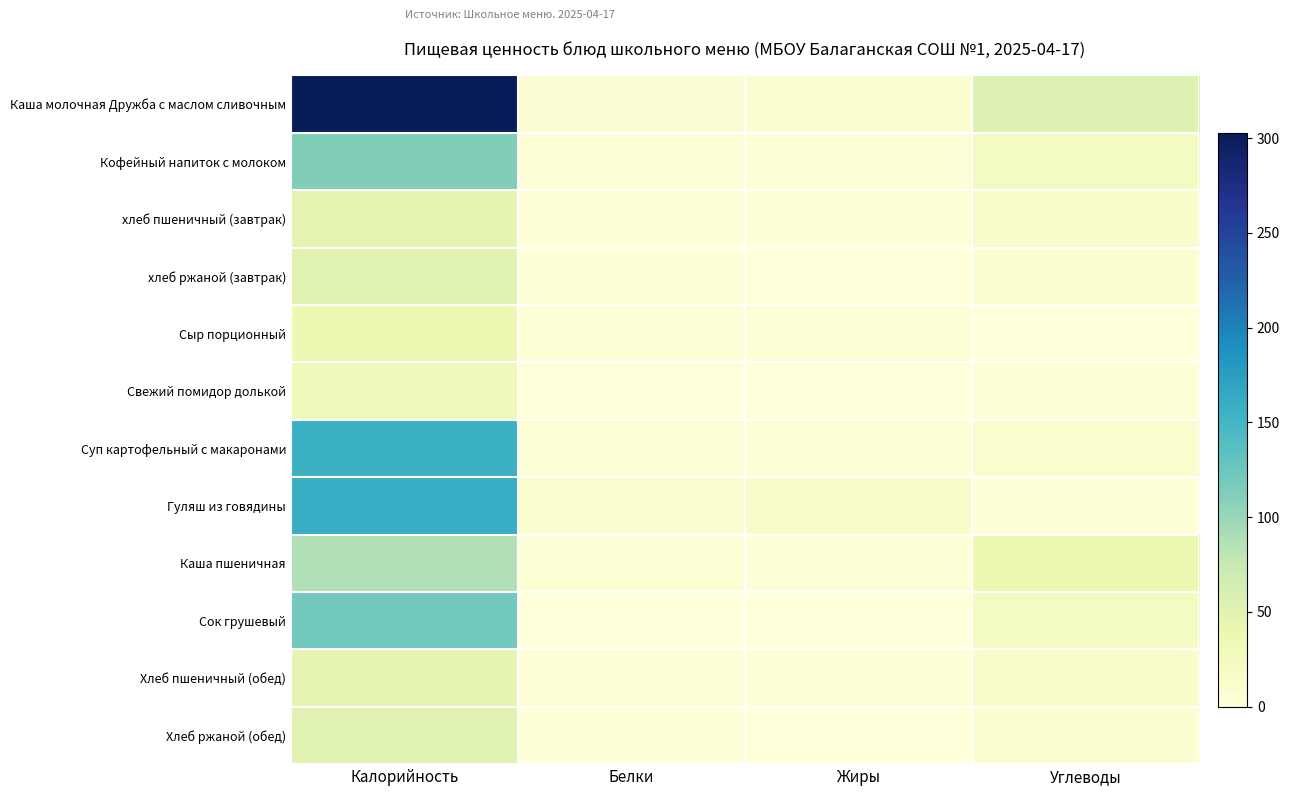

At how many categories does at least one series exceed 264?

1